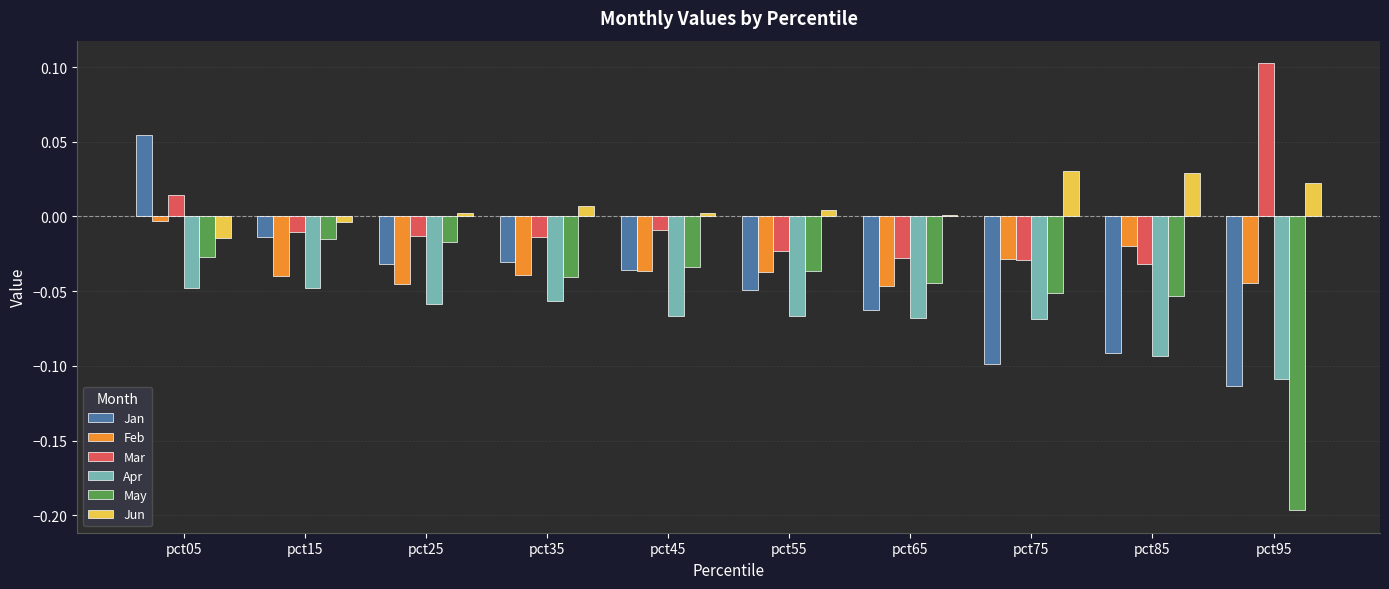

Which category has the lowest value in the Jan series?

pct95